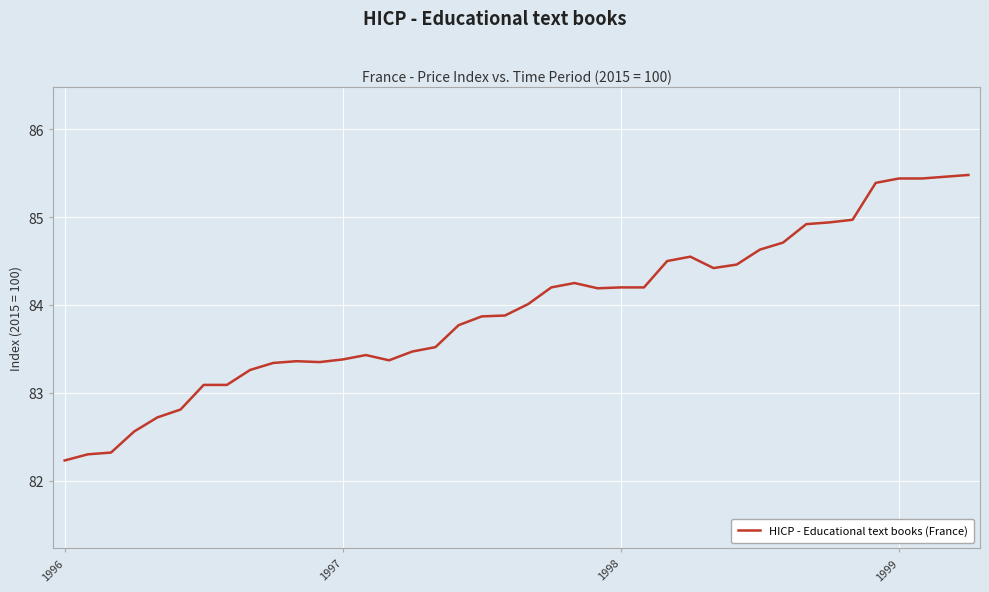

What is the maximum value shown in the chart?

85.5